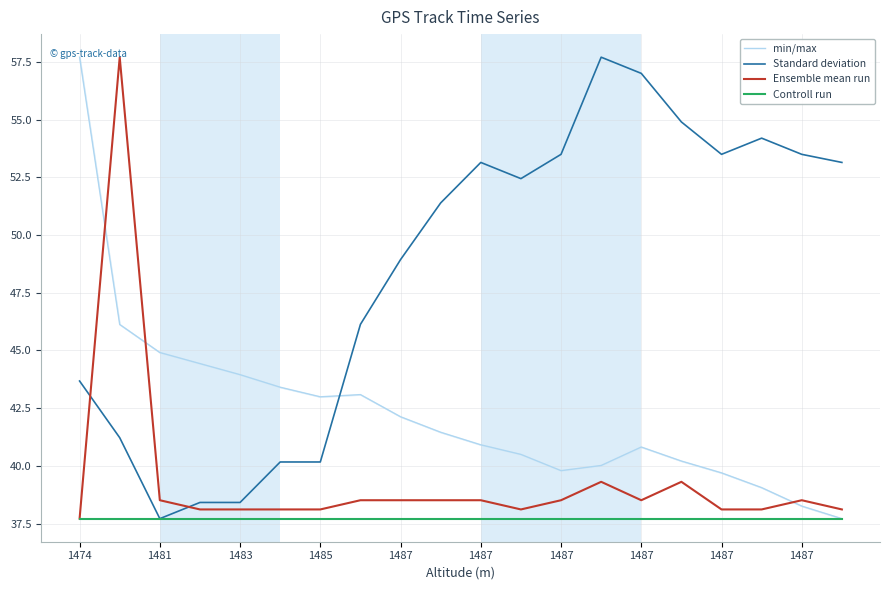

Which series has the largest range (max minus min)?

Ensemble mean run